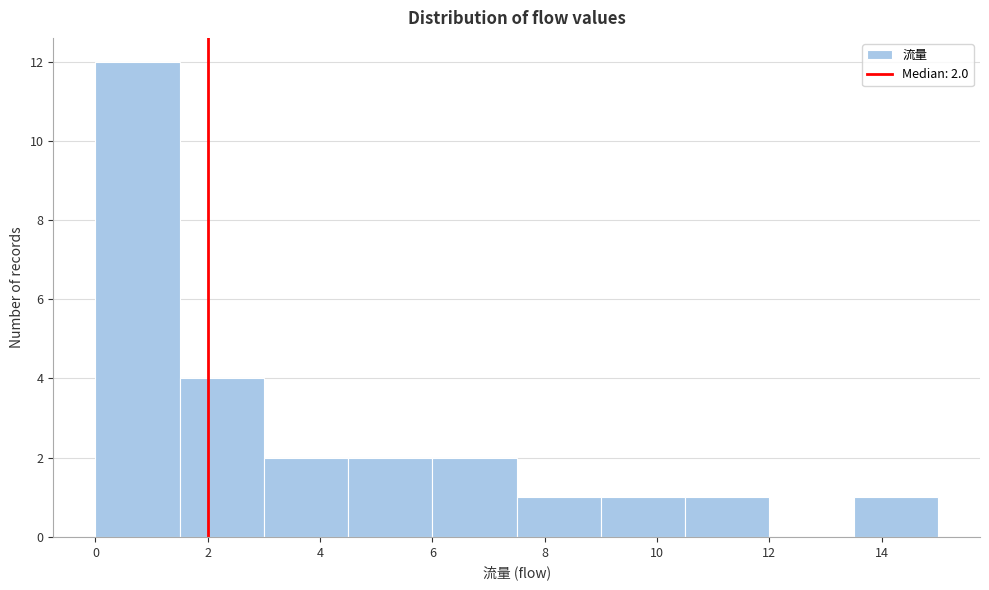

Which range on the x-axis has the tallest bar?

0.0 to 1.5